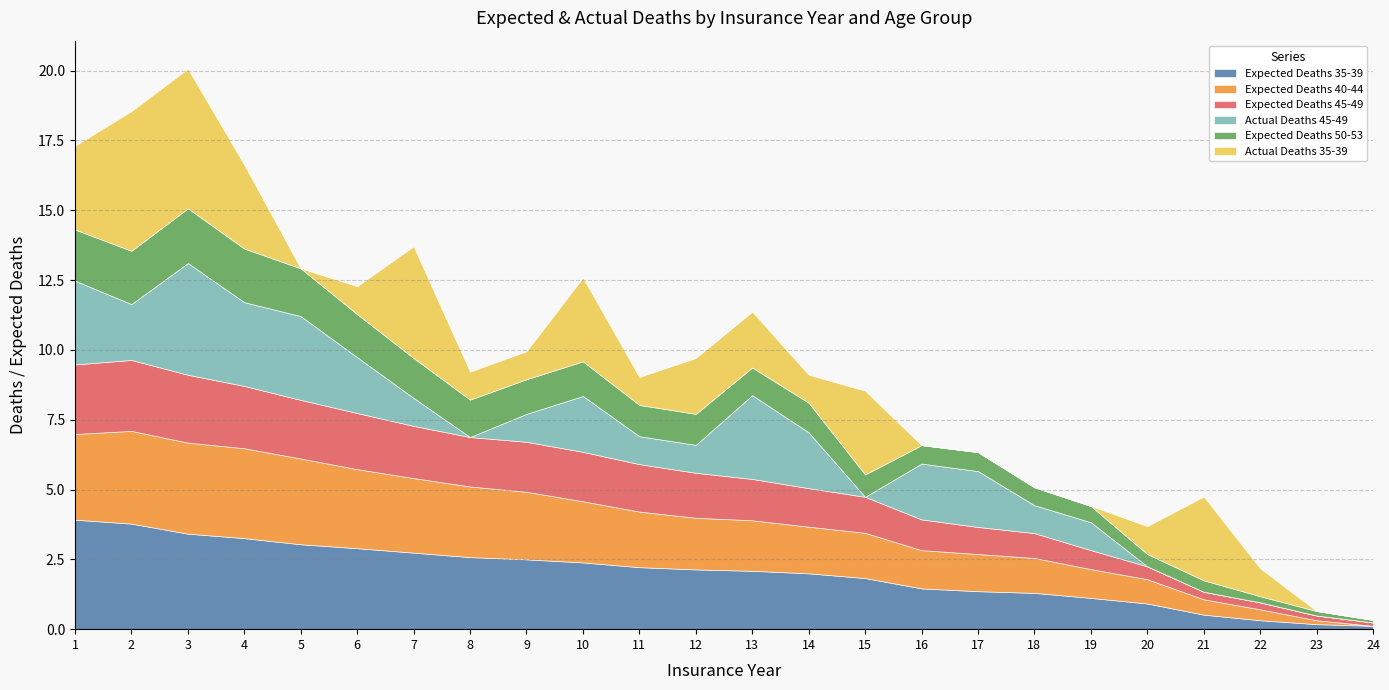

At which category is the sum across all series the highest?

3